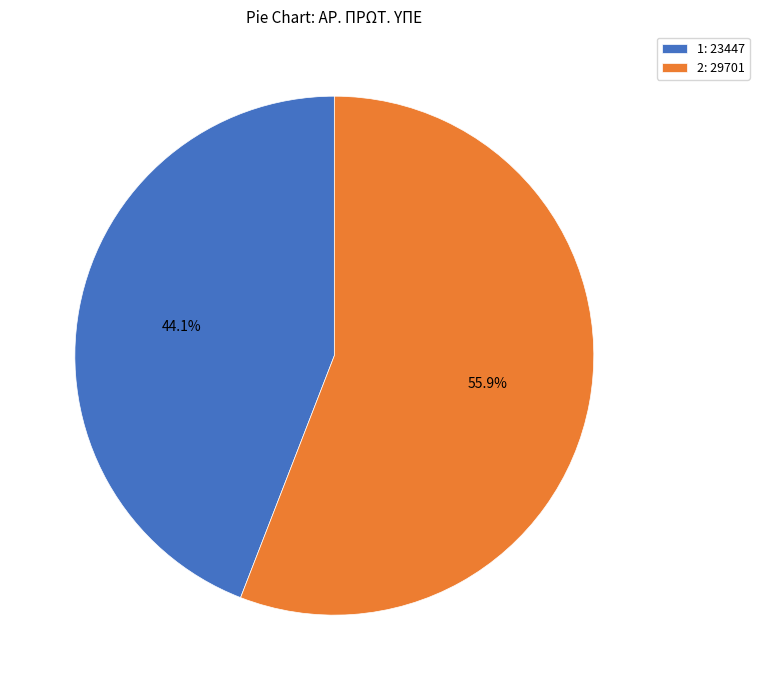

Is the sum of 1 and 2 greater than half?

Yes